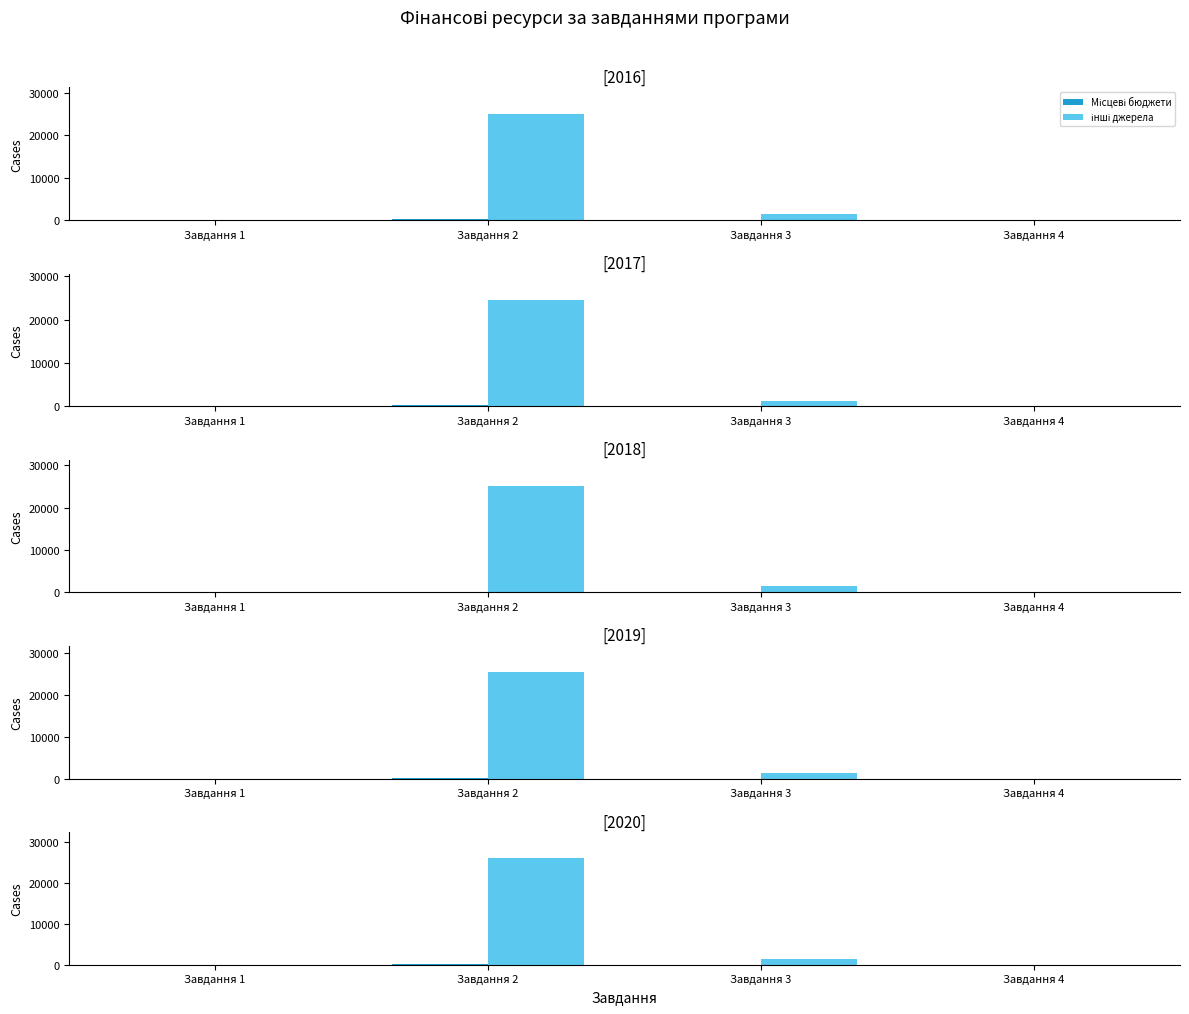

What is the sum of the інші джерела values at Завдання 1 and Завдання 2?

26084.4